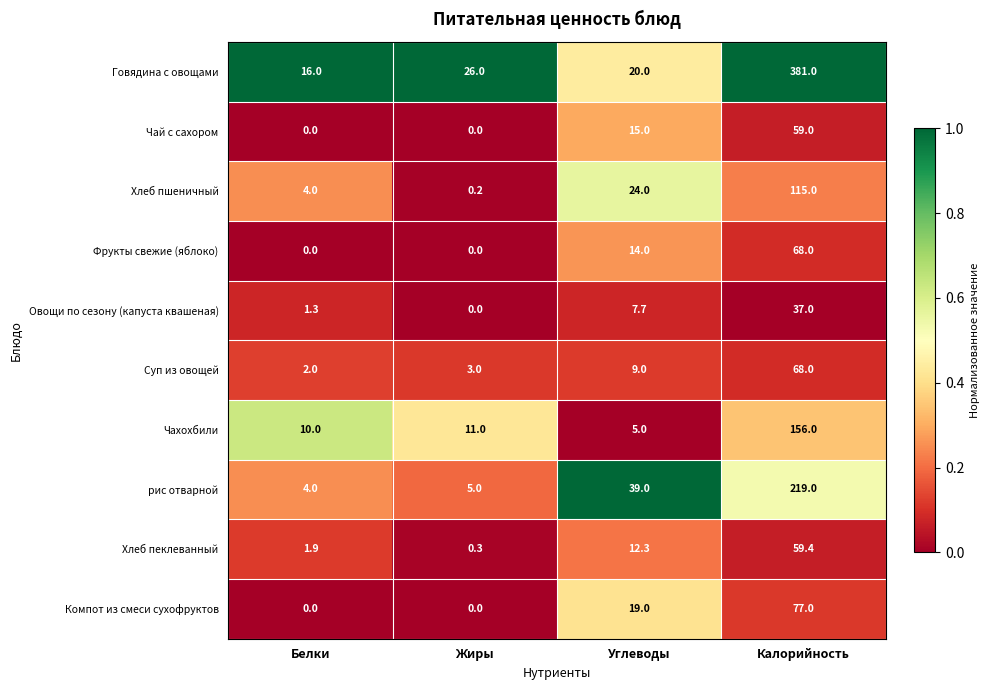

What is the spread (max minus min) of values at Жиры?

26.0